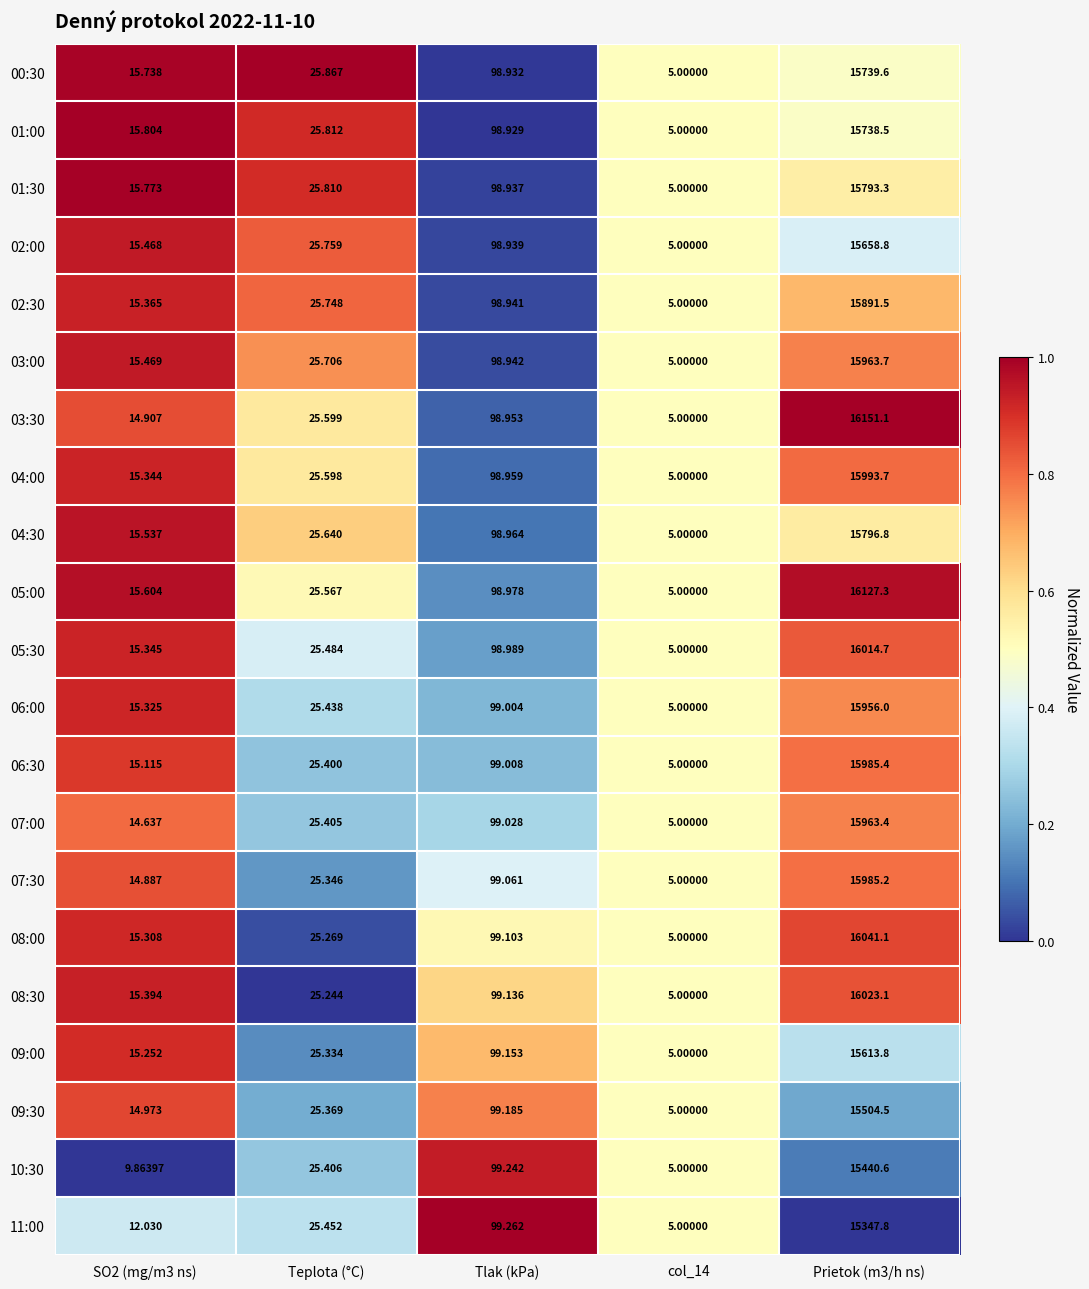

At which label is 01:00 closest to 7871?

Tlak (kPa)